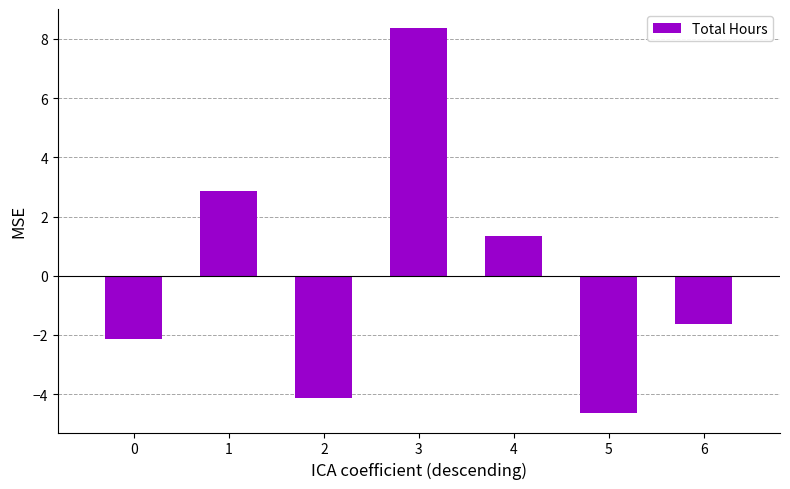

Rank the categories by value from lowest to highest.

5, 2, 0, 6, 4, 1, 3